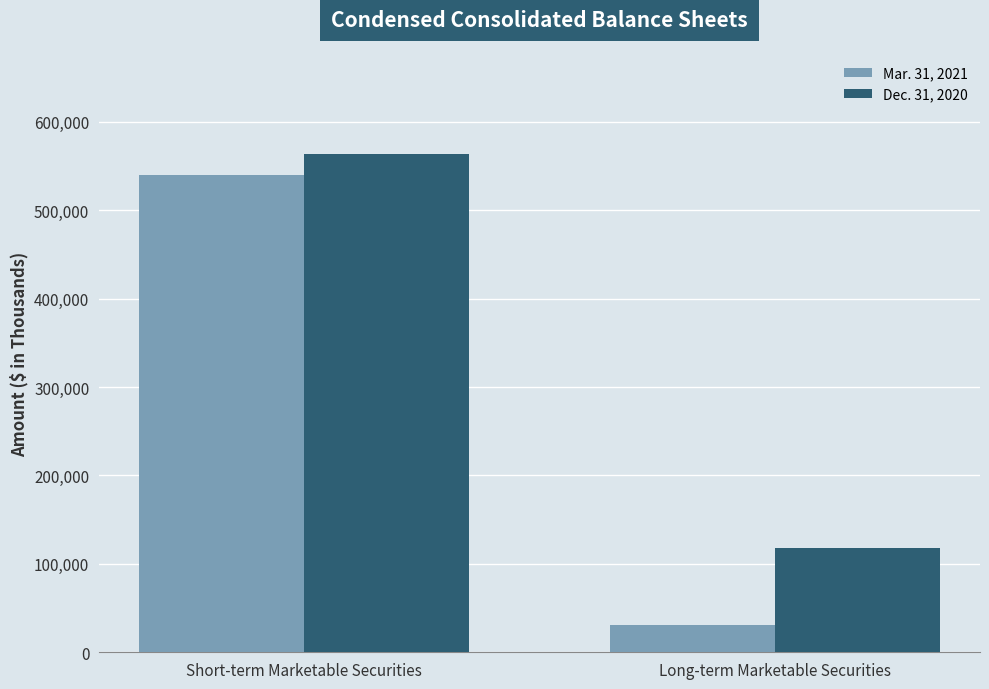

Does the chart contain any negative values?

No